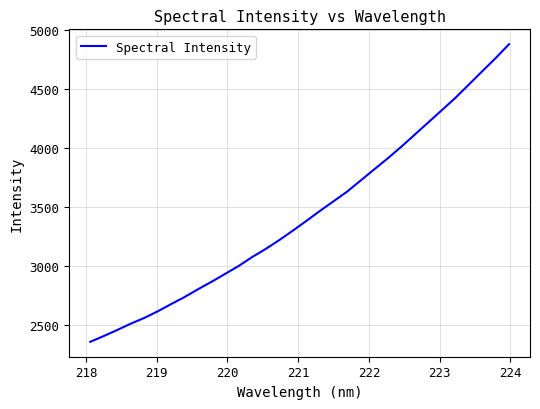

What is the smallest value displayed?

2360.0